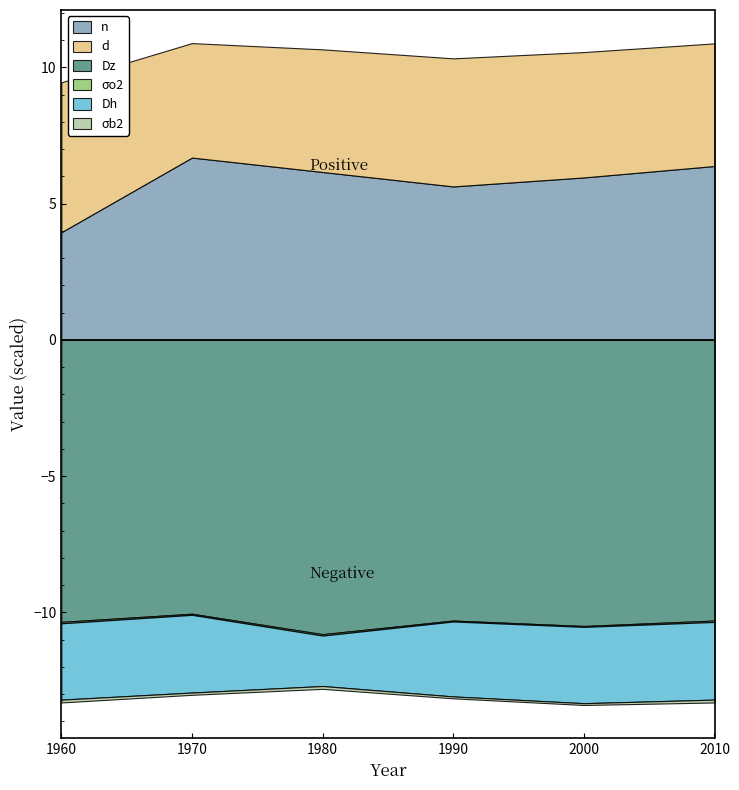

True or false: Dz and Dh cross at least once.

False